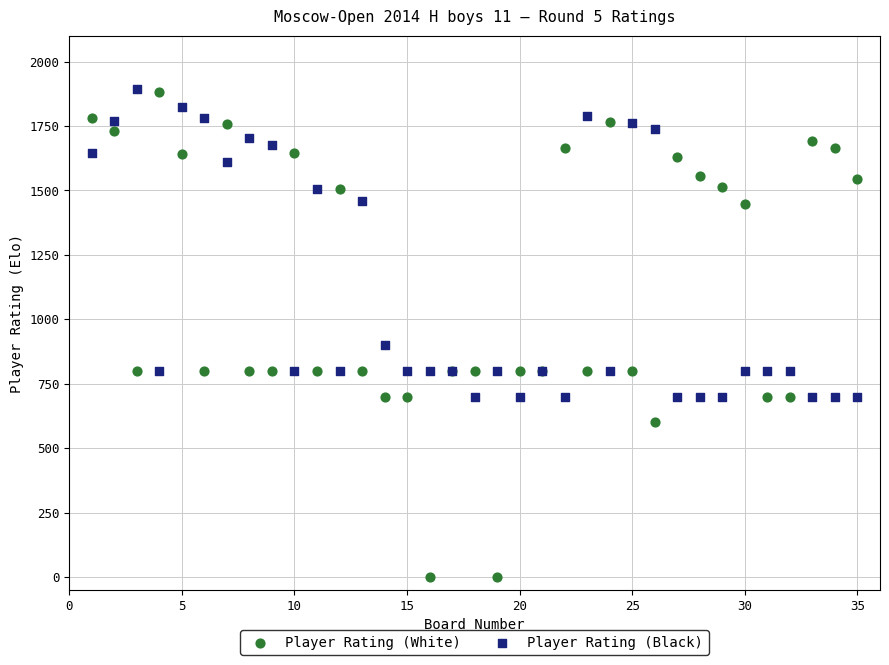

What are all the series names shown in the legend?

Player Rating (White), Player Rating (Black)